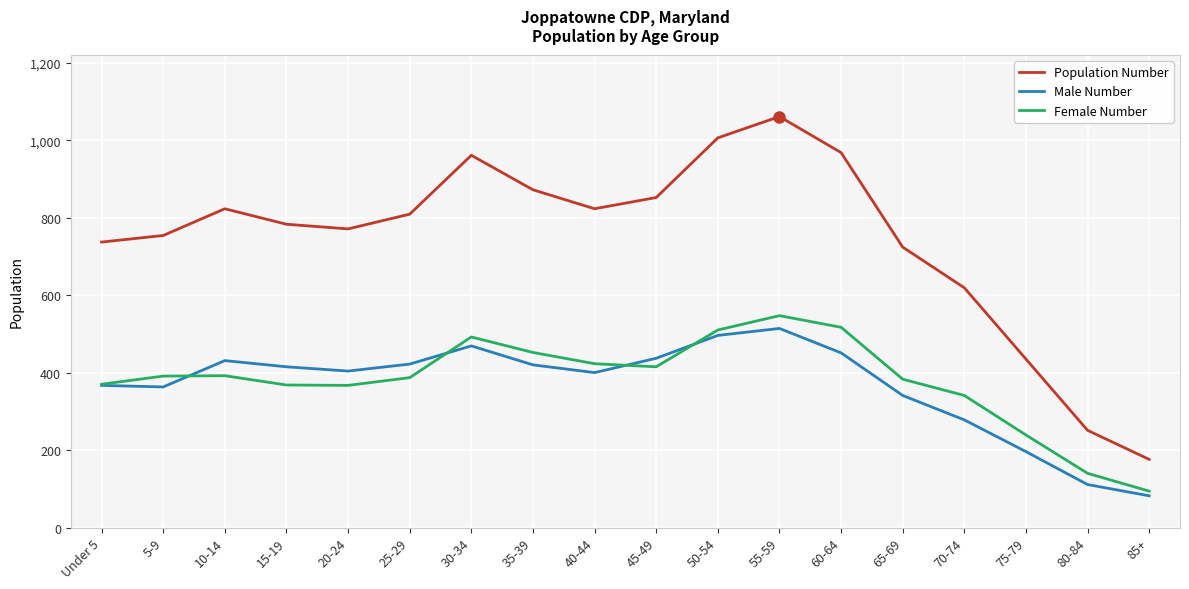

Which series changed the most between 55-59 and 65-69?

Population Number